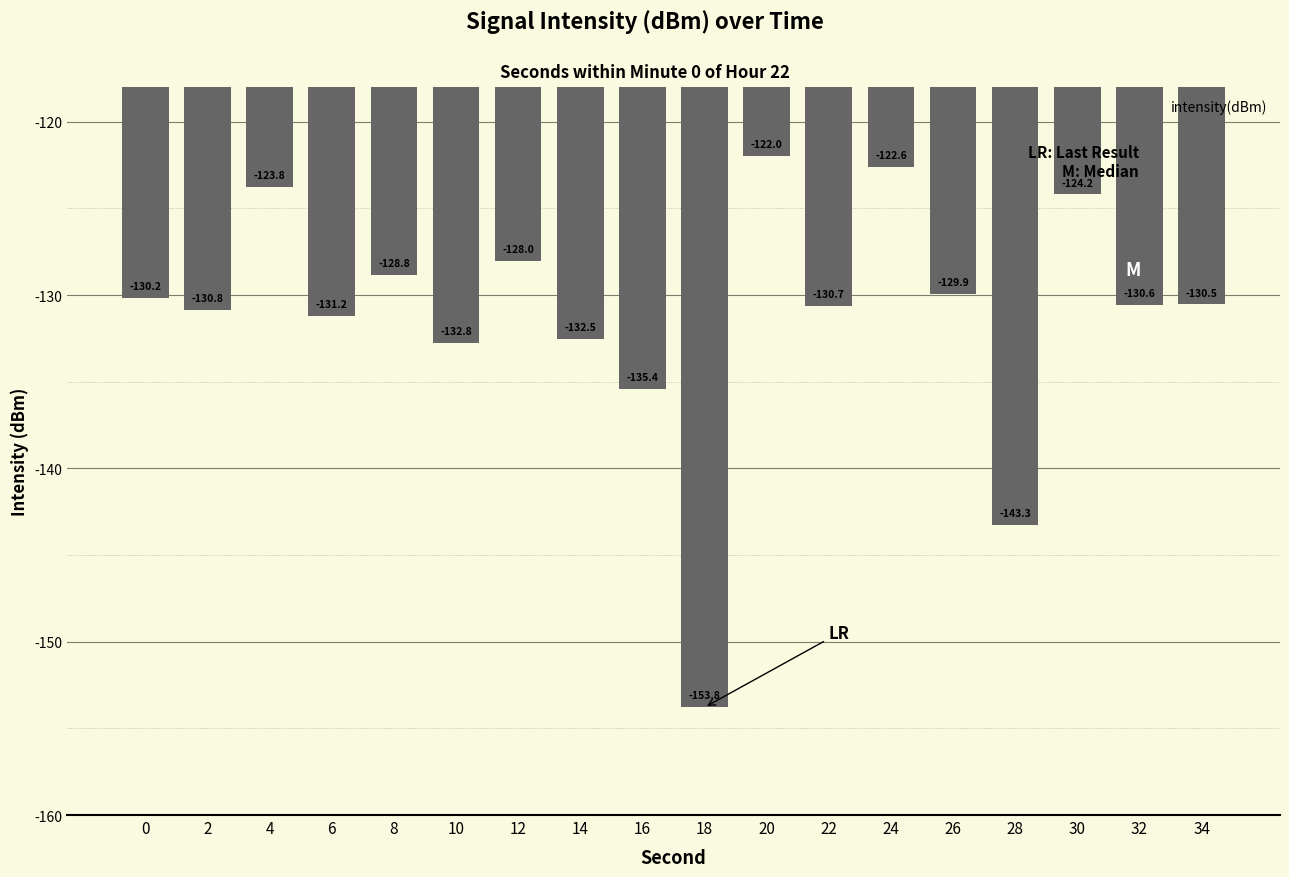

Which has a higher value, 8 or 34?

8